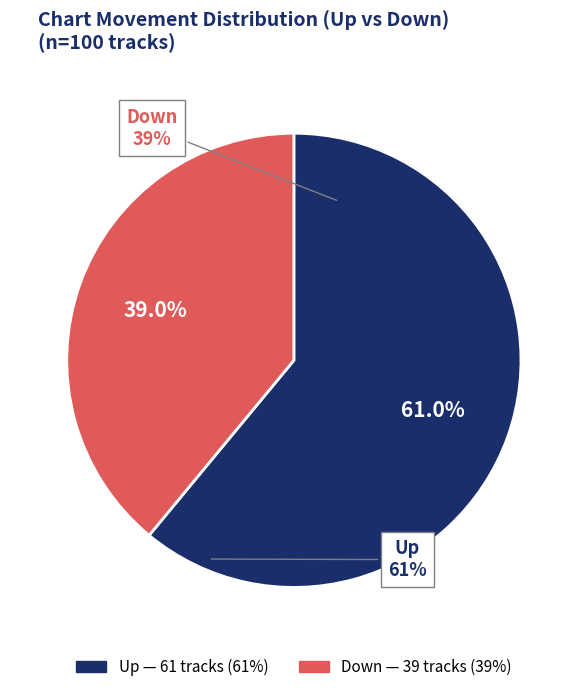

Does any single category account for the majority?

Yes